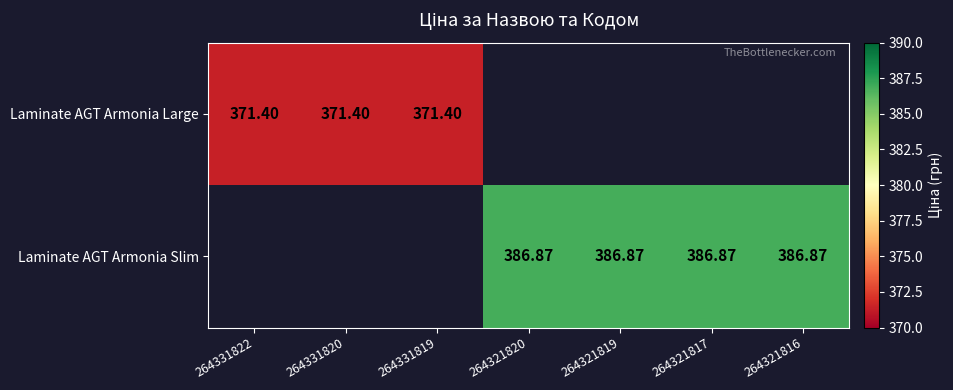

Count the number of data series in this chart.

2